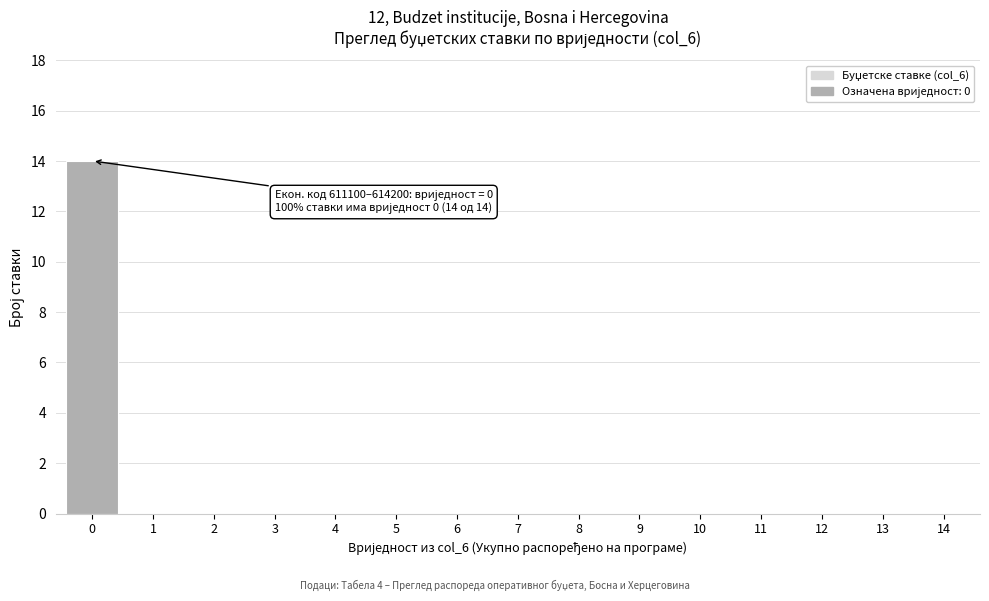

Reading left to right, list all the values displayed in this chart.

0=14	1=0	2=0	3=0	4=0	5=0	6=0	7=0	8=0	9=0	10=0	11=0	12=0	13=0	14=0